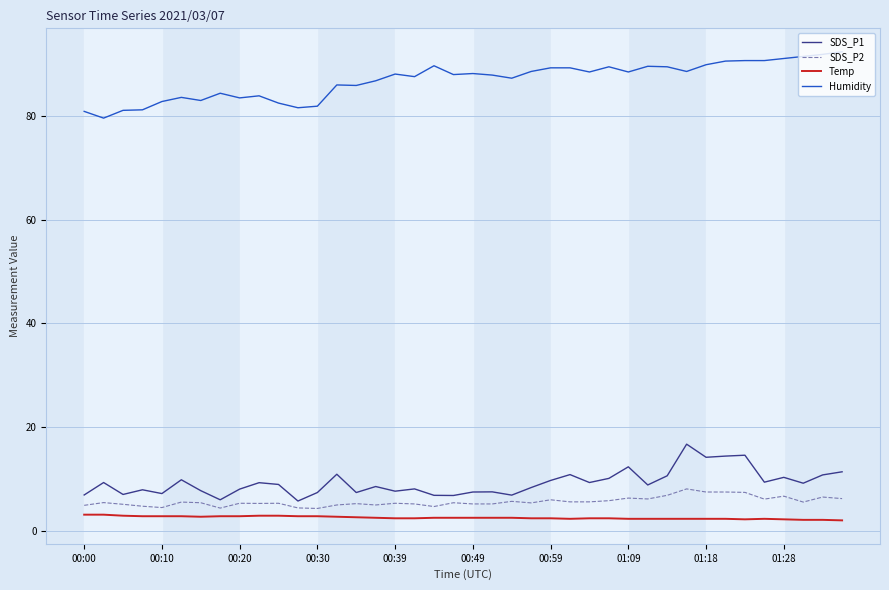

Rank the series by their maximum value, from lowest to highest.

Temp, SDS_P2, SDS_P1, Humidity